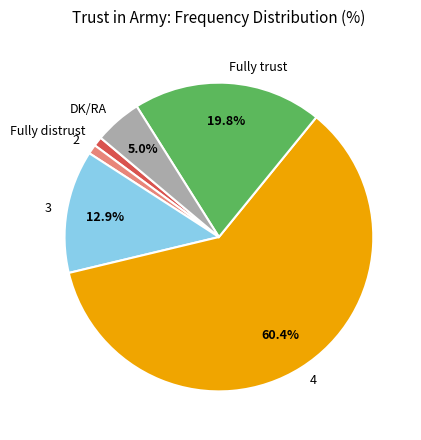

Which category accounts for the majority?

4